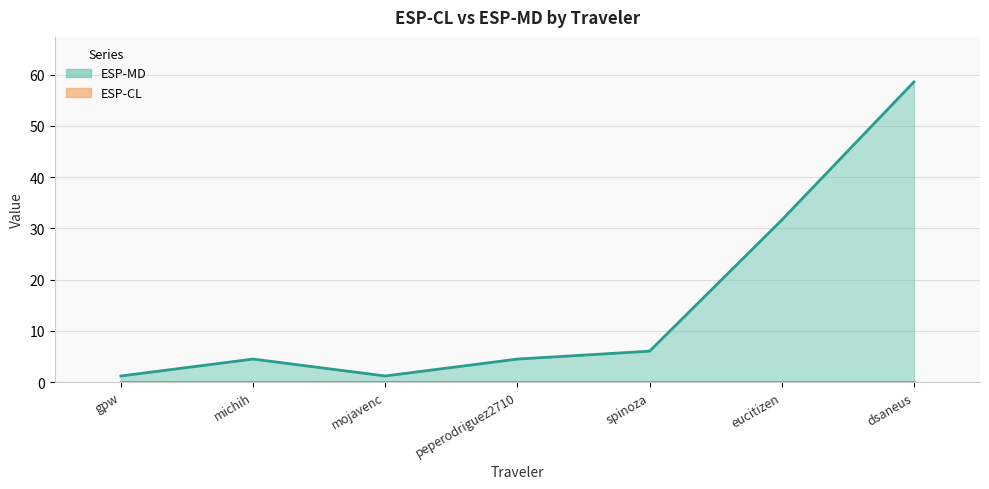

Where is the first local maximum?

michih